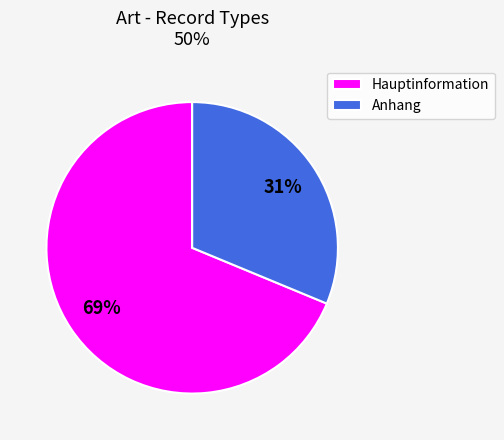

To the nearest percent, what portion does Hauptinformation represent?

69%